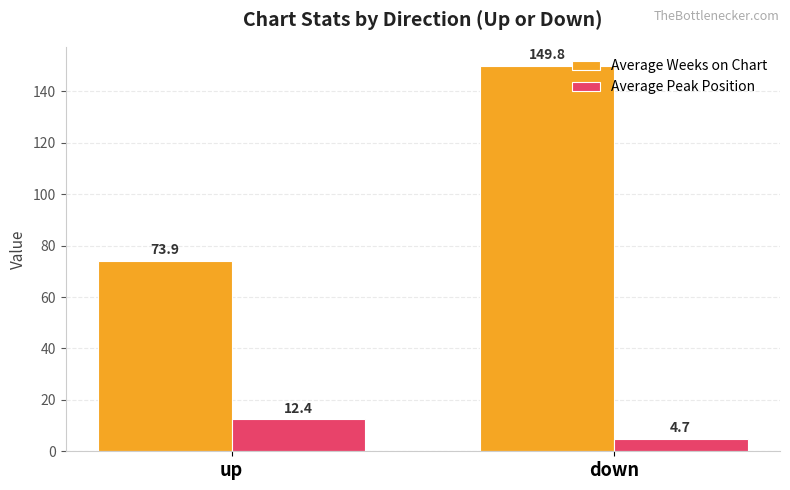

What is the value of the Average Peak Position bar at the 2nd from the left?

4.7